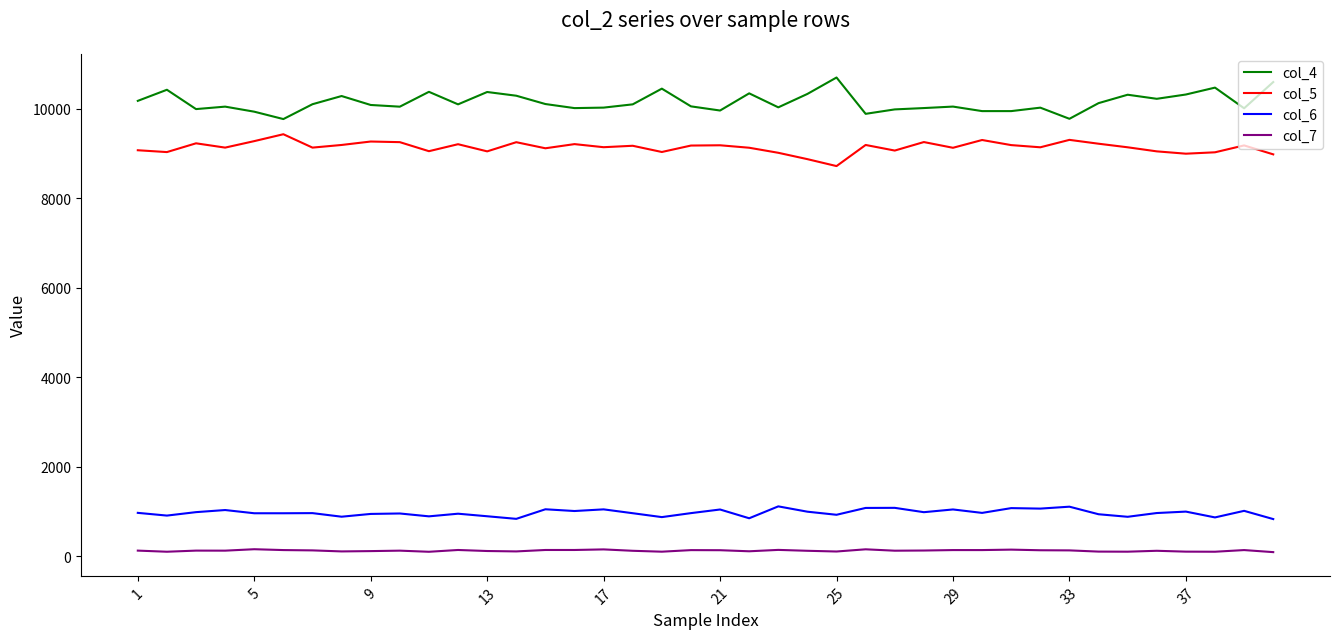

List the series in order of their peak value, highest first.

col_4, col_5, col_6, col_7